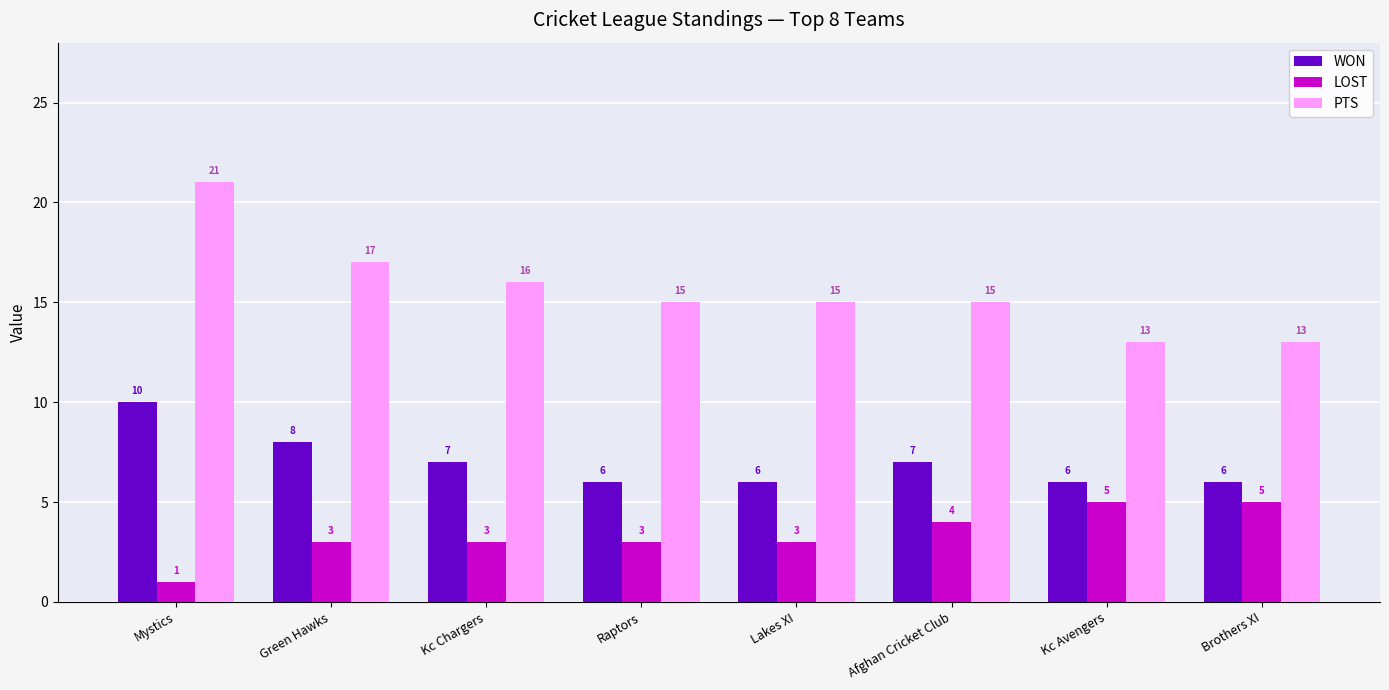

What is the difference between the highest and lowest values at Kc Chargers?

13